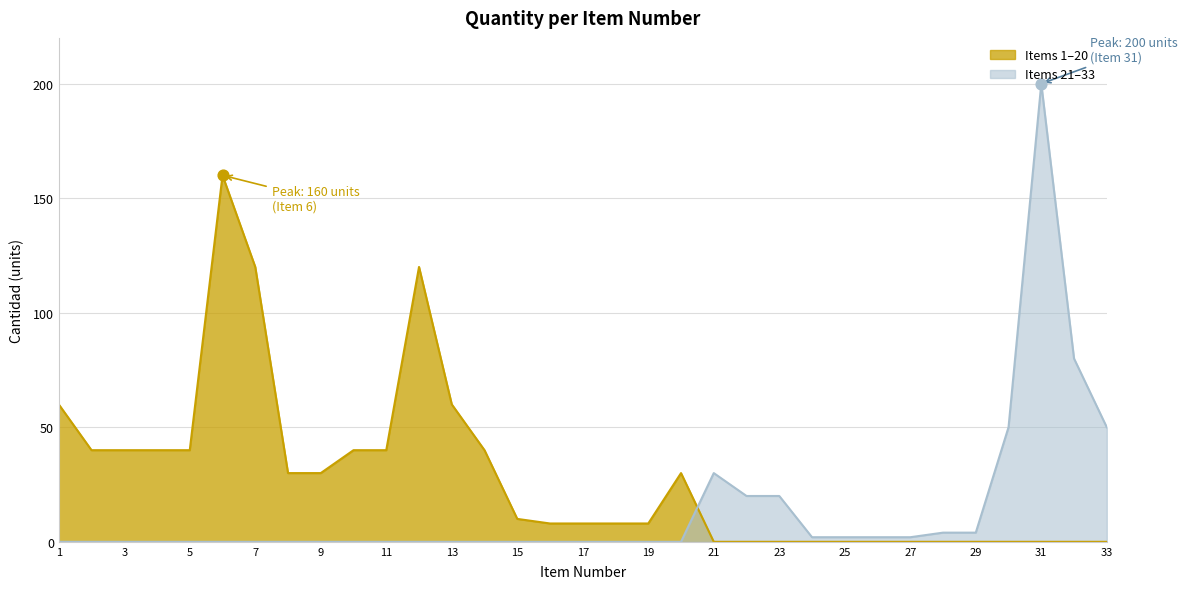

What is the change in value from 24 to 31?

+198